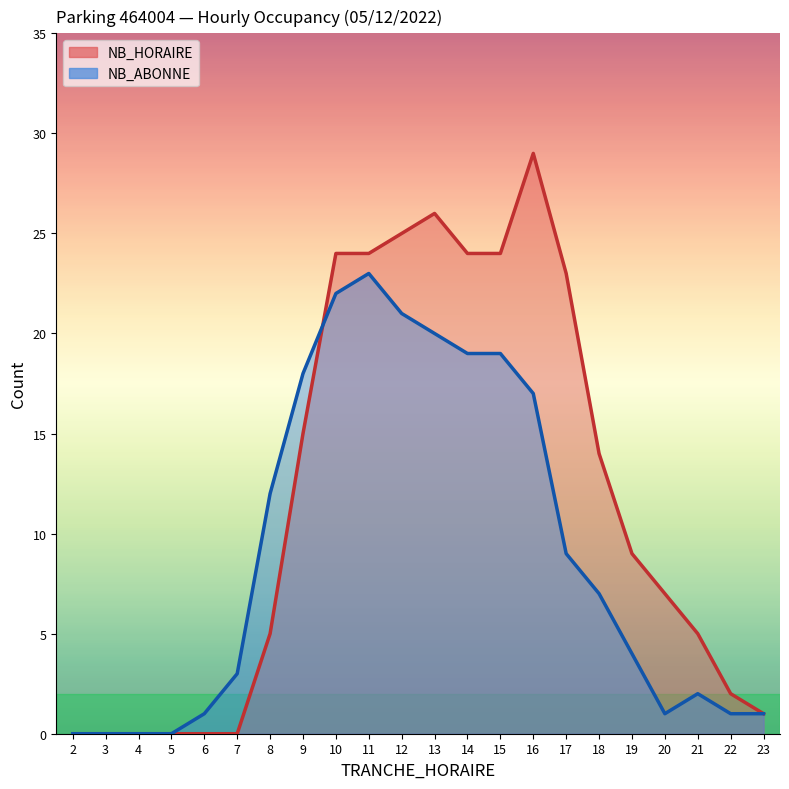

Where is the first local maximum for NB_HORAIRE?

13